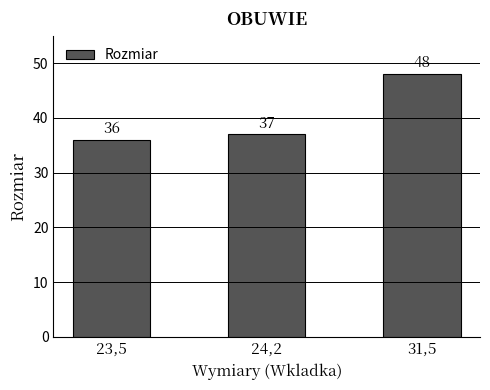

Reading left to right, extract all data points from this chart.

36	37	48